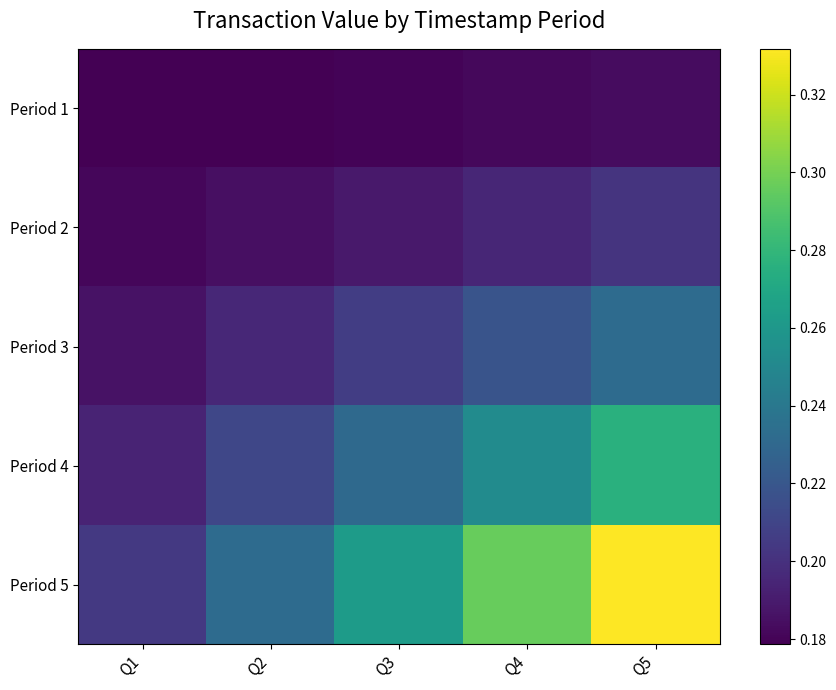

Which series has the largest range (max minus min)?

Period 5